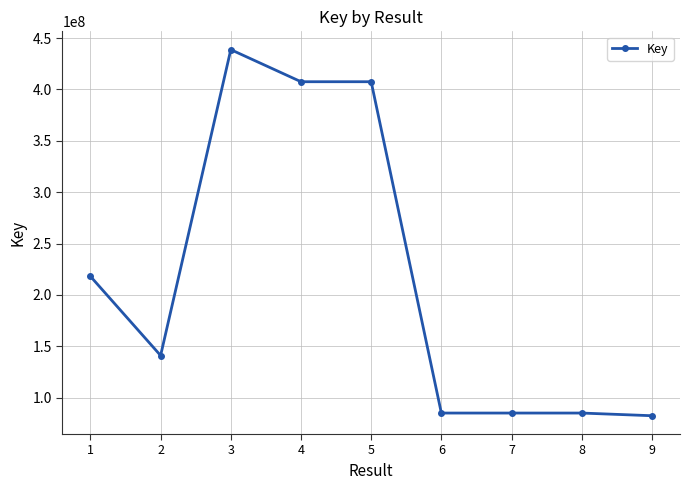

What is the minimum value shown in the chart?

82426618